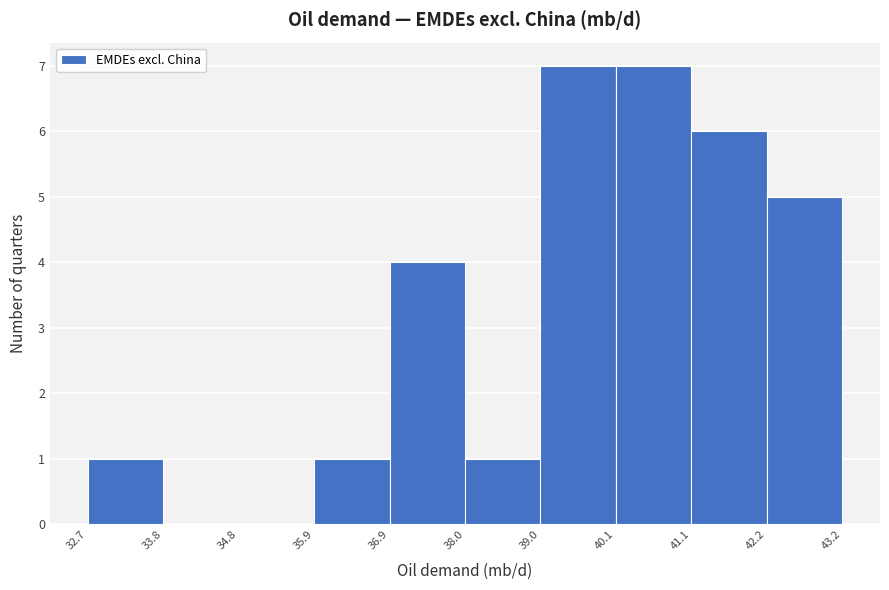

Reading left to right, transcribe this chart: for each bar, give the range it covers on the x-axis and its height. The values are not printed on the chart, so give them approximately, as read against the axis.

32.7 to 33.8: 1
33.8 to 34.8: 0
34.8 to 35.9: 0
35.9 to 36.9: 1
36.9 to 38.0: 4
38.0 to 39.0: 1
39.0 to 40.1: 7
40.1 to 41.1: 7
41.1 to 42.2: 6
42.2 to 43.2: 5